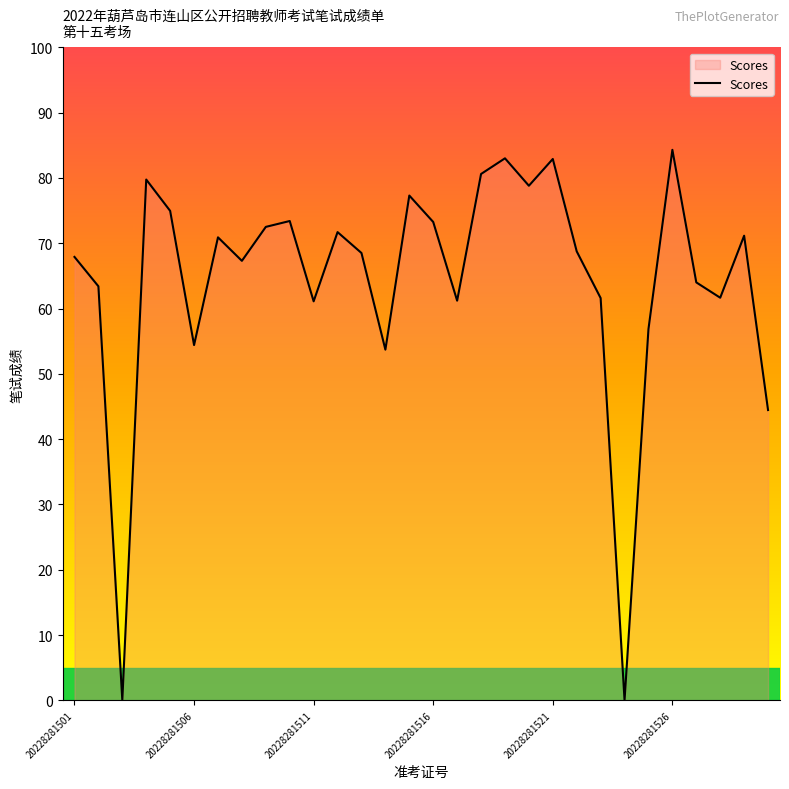

What is the greatest value displayed?

84.3